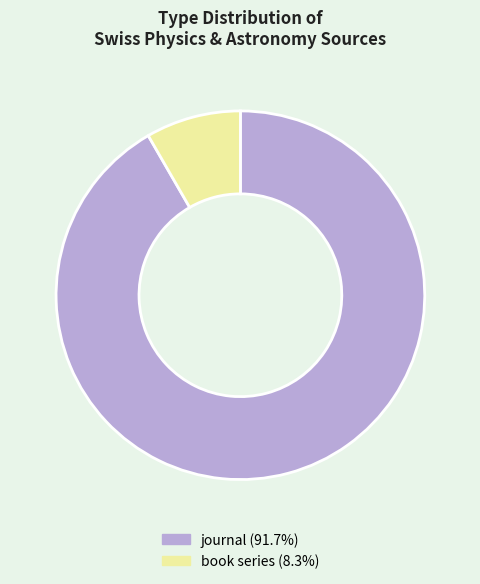

What is the smallest slice in the pie chart?

book series